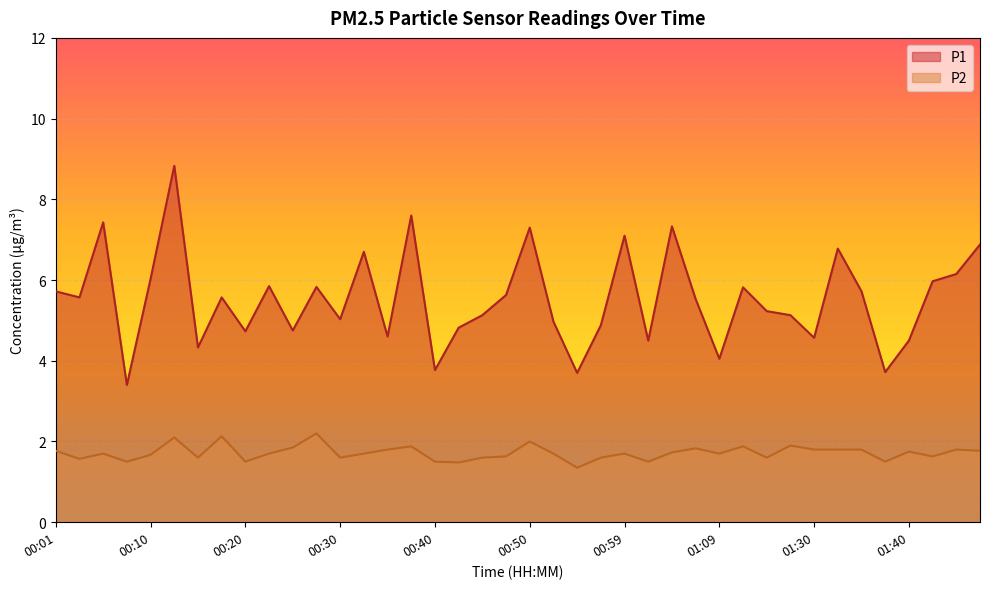

At 00:27, list the series in order from smallest to largest.

P2, P1